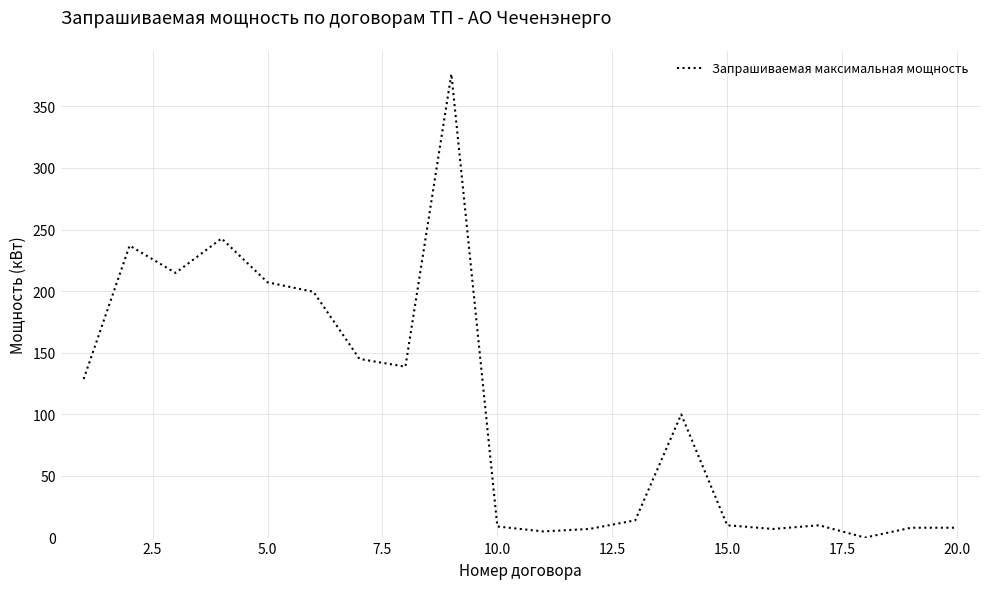

What is the sum of all values?

2068.0